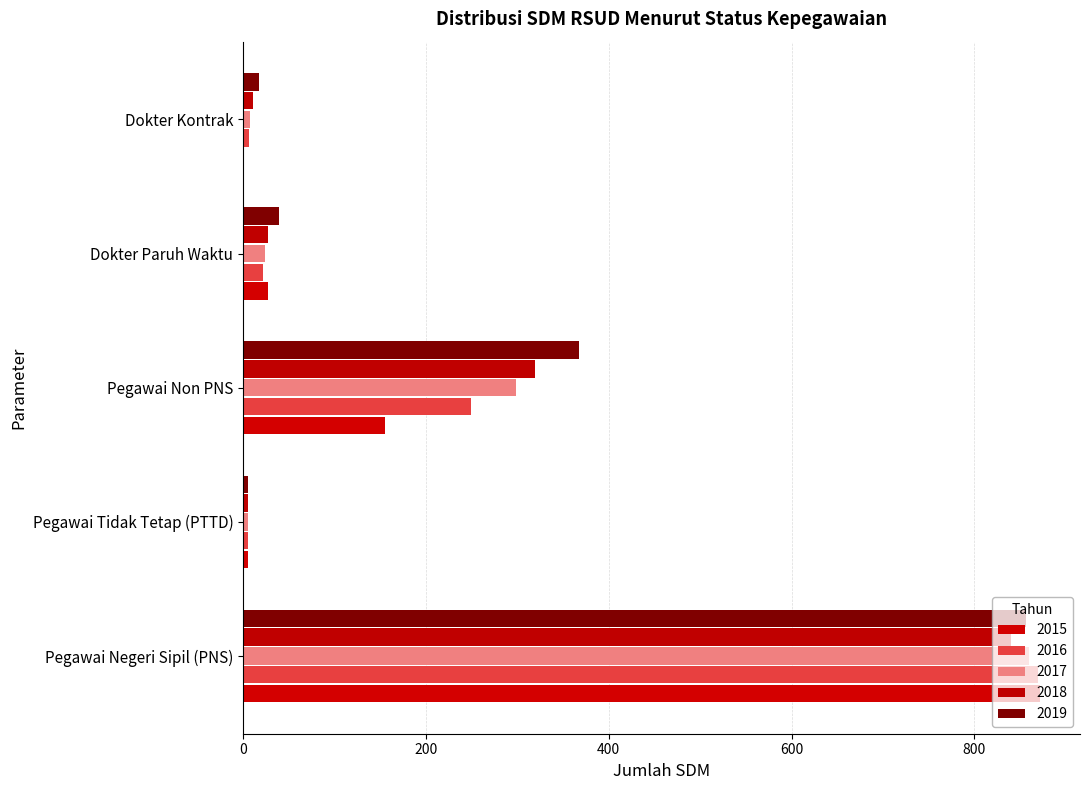

How many series are shown in this chart?

5